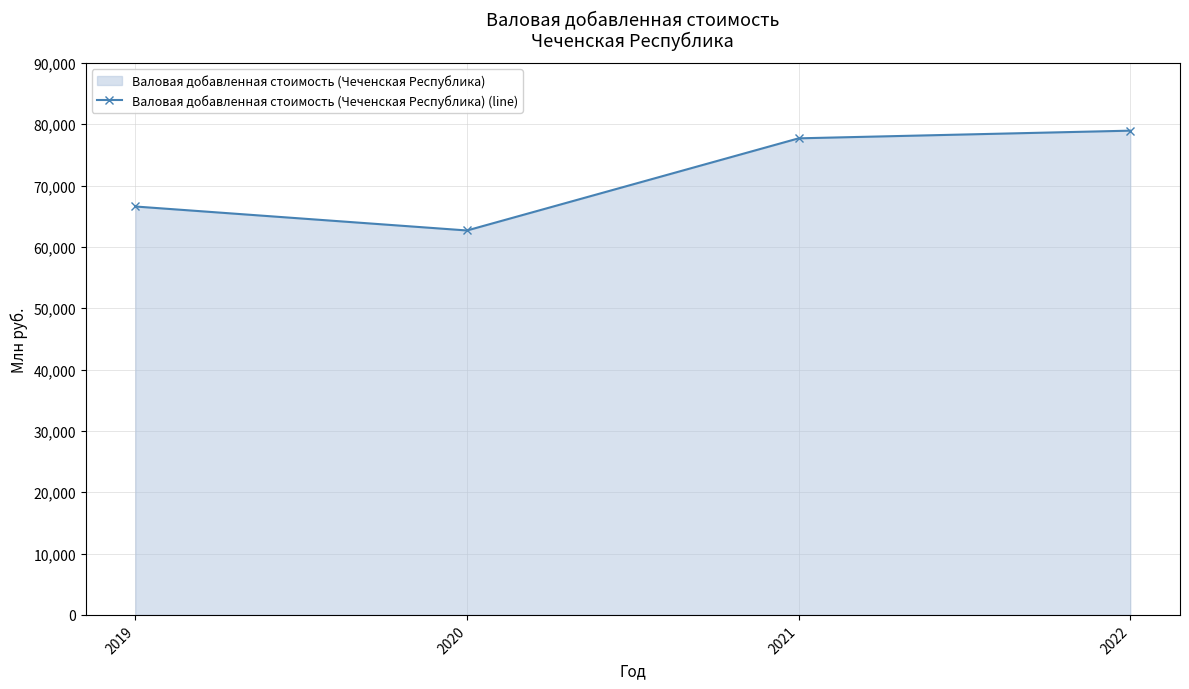

Approximately how many times larger is the value at 2022 compared to 2019?

1.2